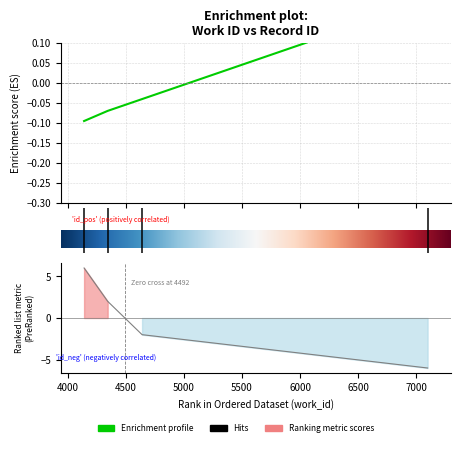

Which category has the highest value across all series?

7097